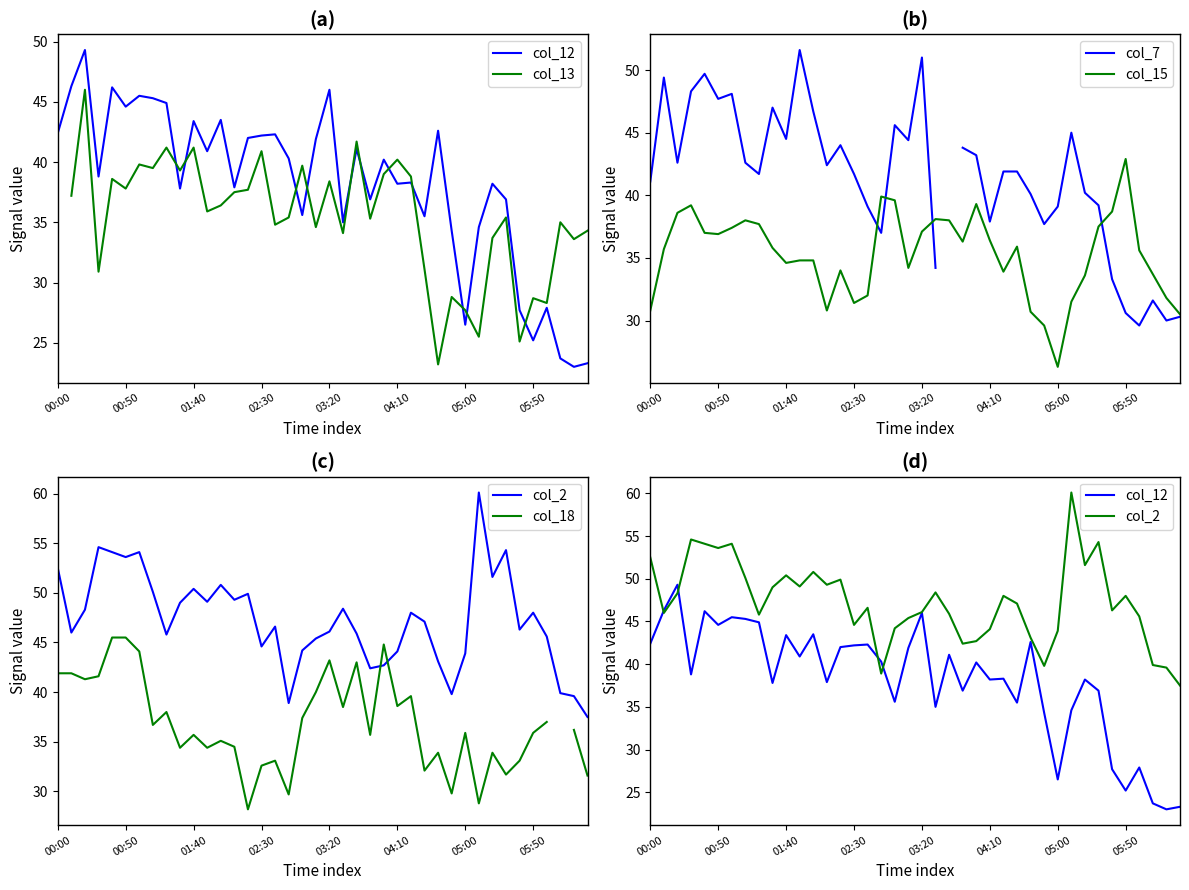

How many data points does each series have?

40